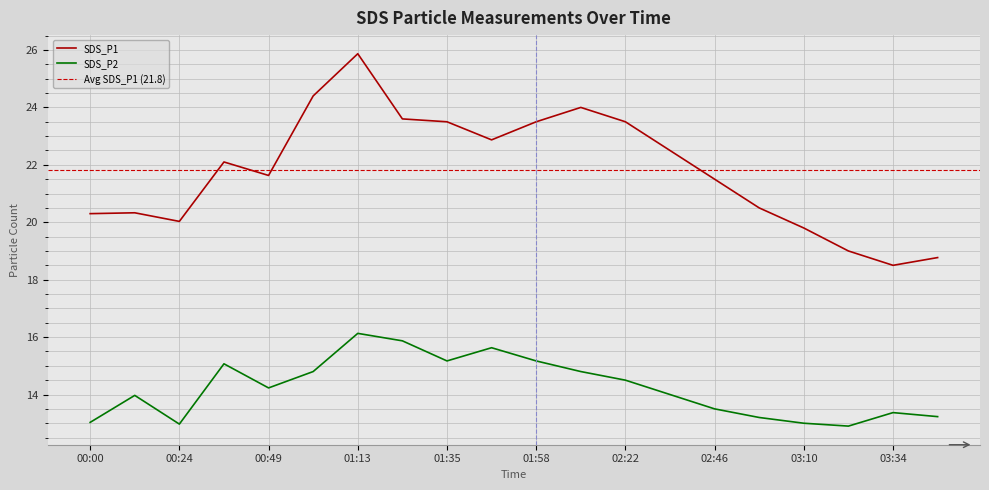

What is the minimum value shown in the chart?

12.9